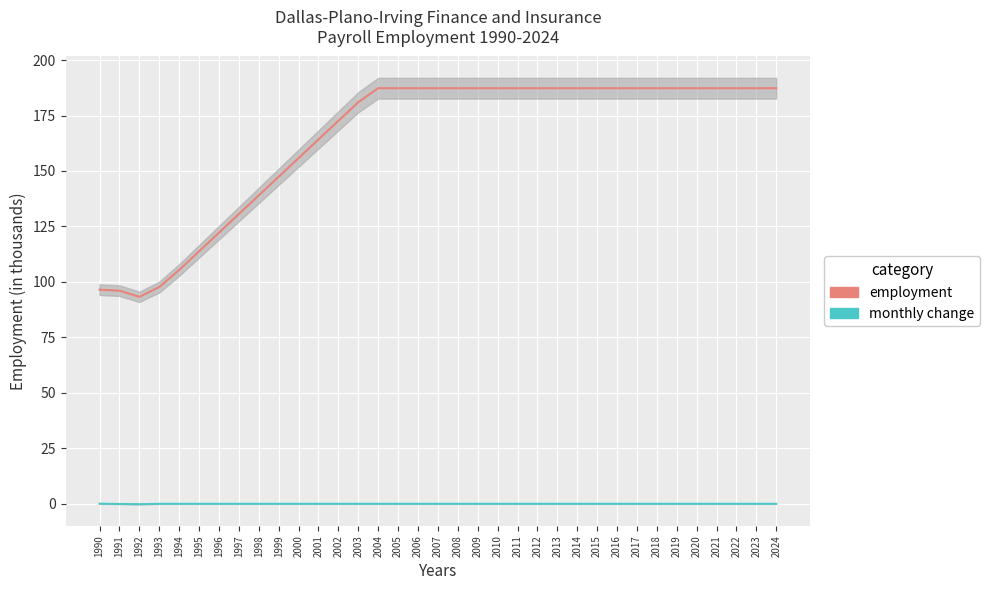

What are all the series names shown in the legend?

Employment, Monthly Change